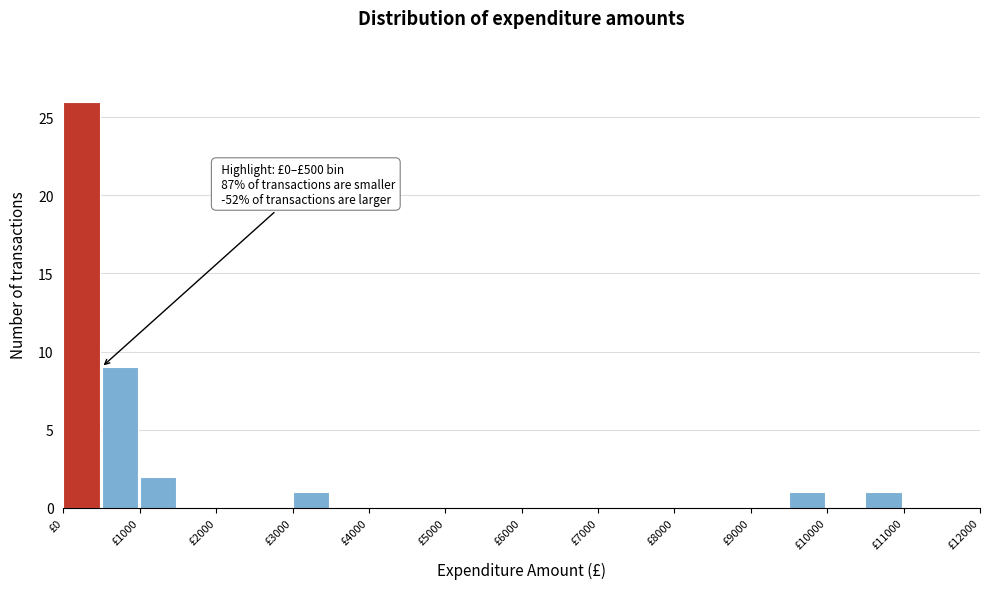

Over which range of the x-axis is the bar tallest?

0 to 500